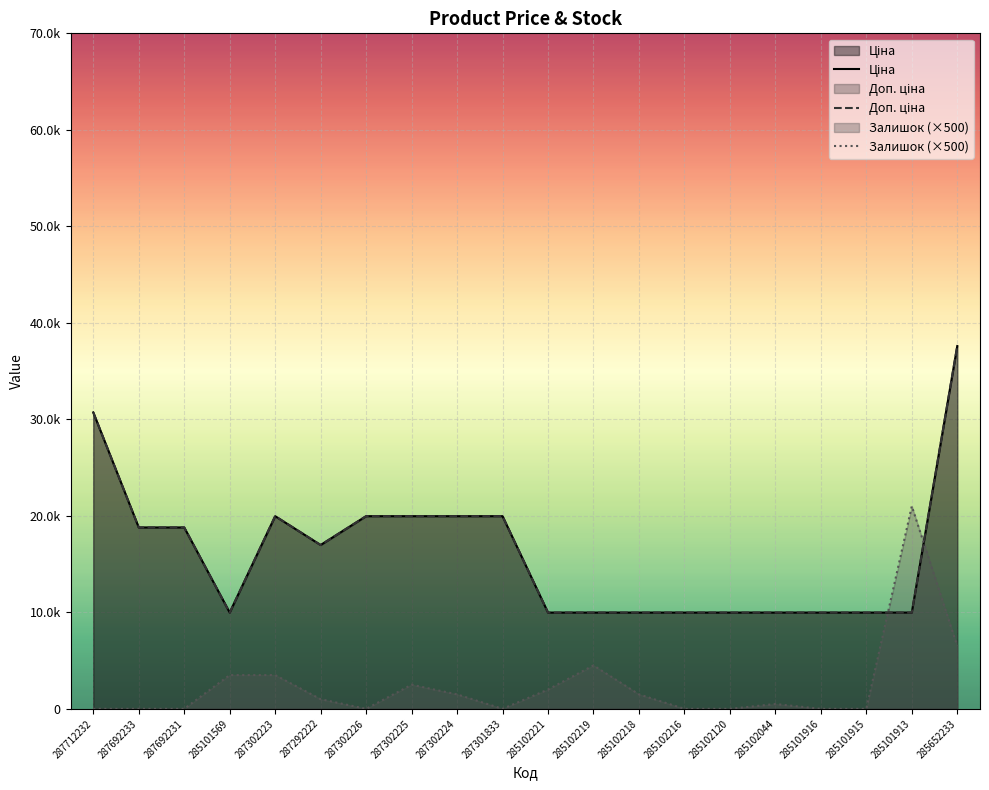

True or false: Ціна and Доп. ціна intersect in this chart.

False